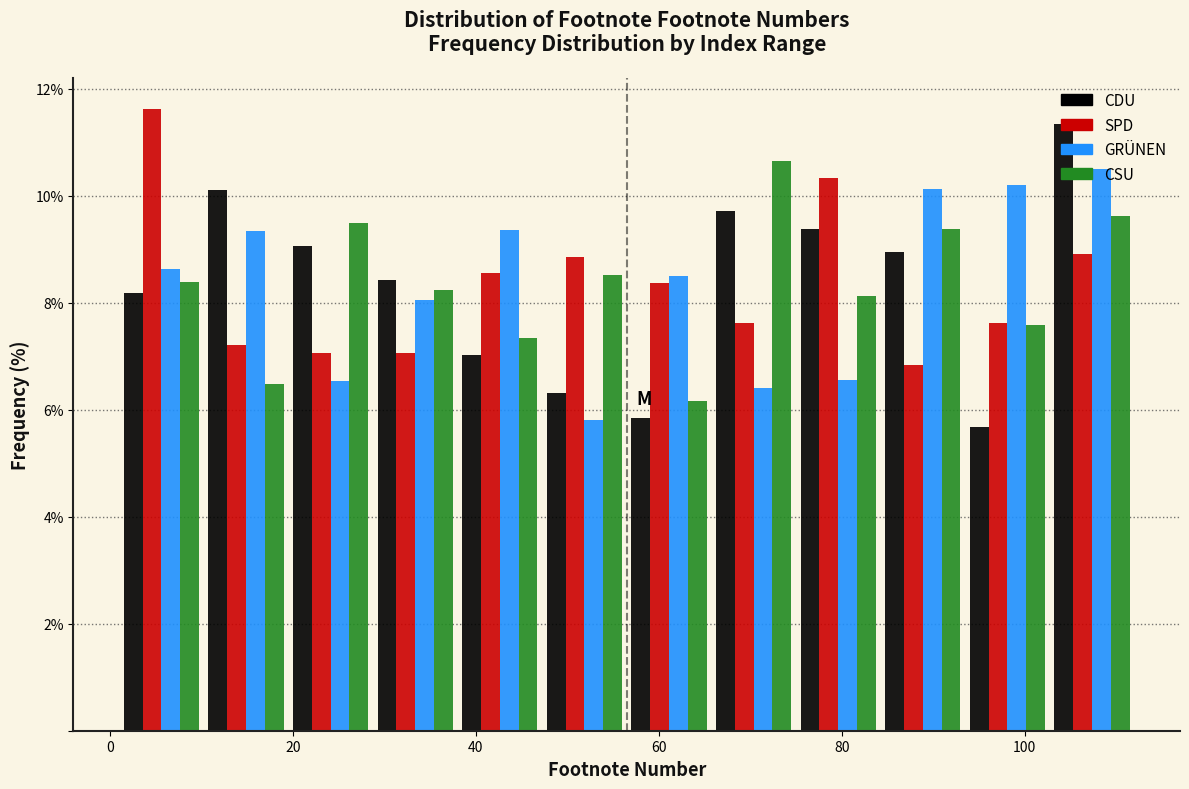

In the SPD series, which range on the x-axis has the tallest bar?

2 to 10